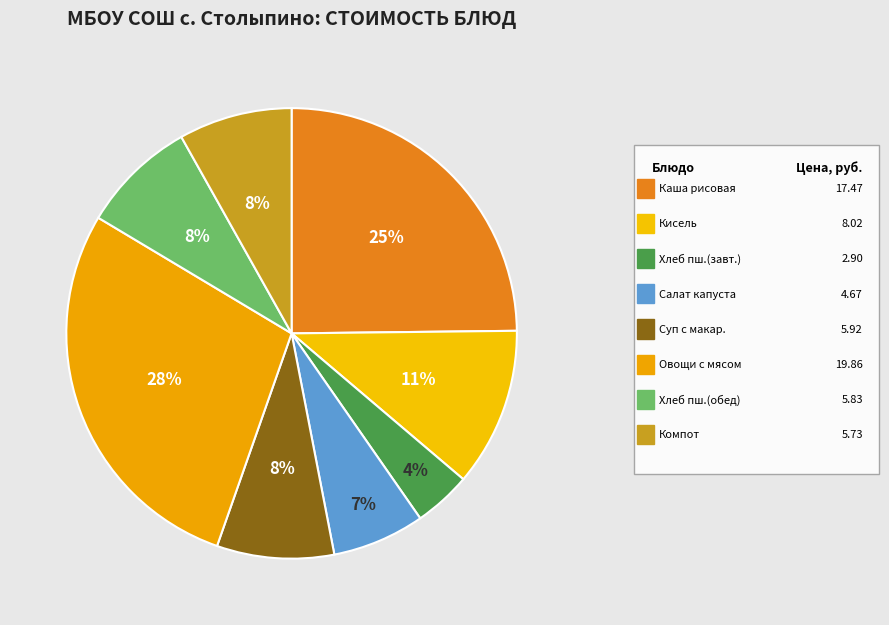

Which slice is the smallest?

Хлеб пшеничный (завтрак)